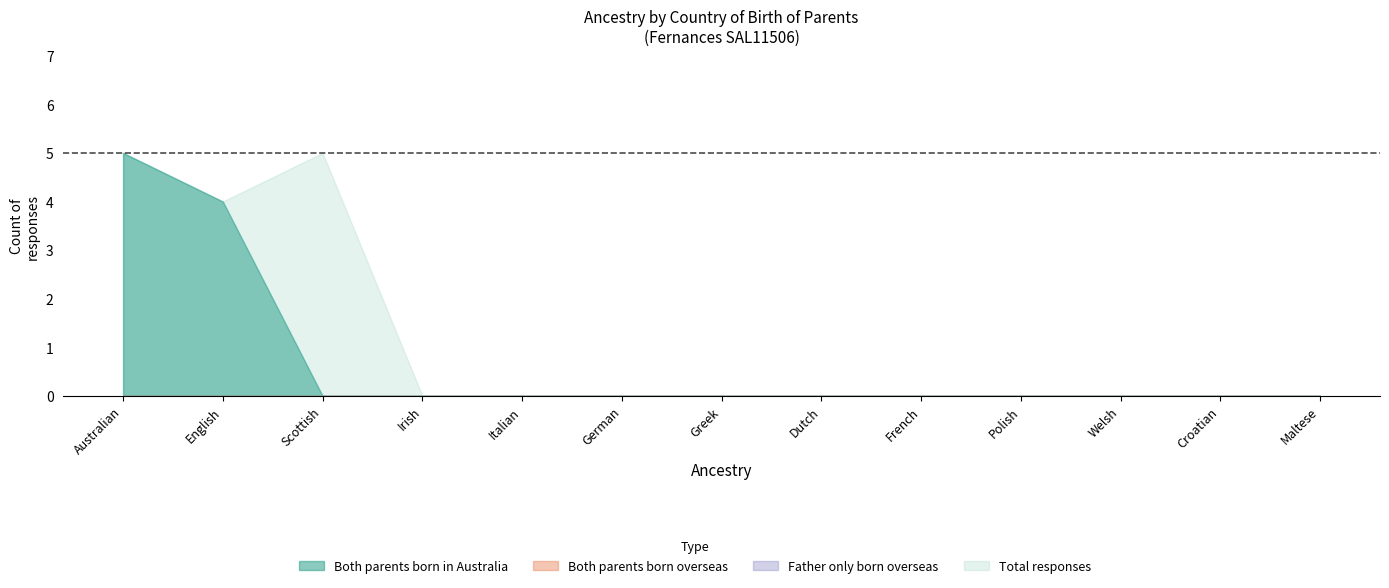

Where is Both parents born in Australia nearest to the value 2?

English